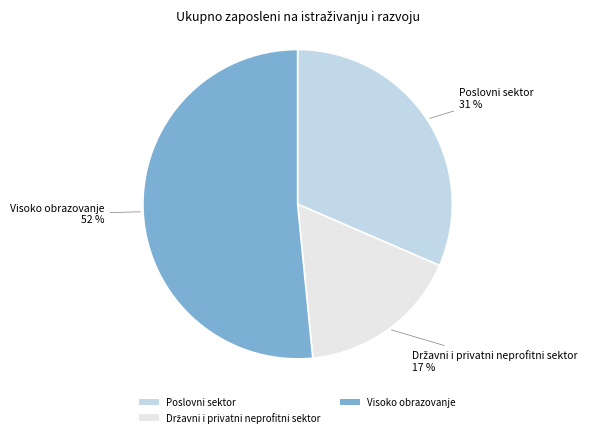

To the nearest percent, what is the average slice percentage?

33%